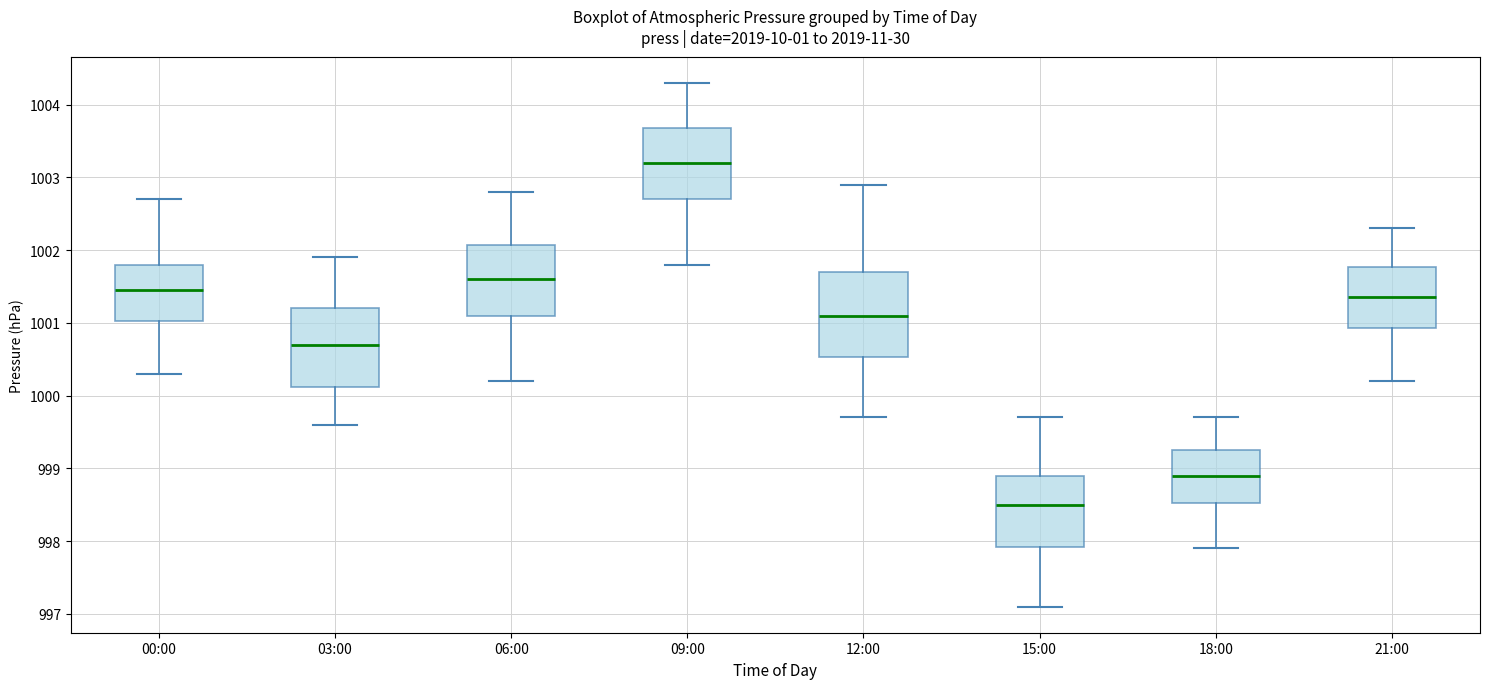

Which box's median line is the lowest?

15:00